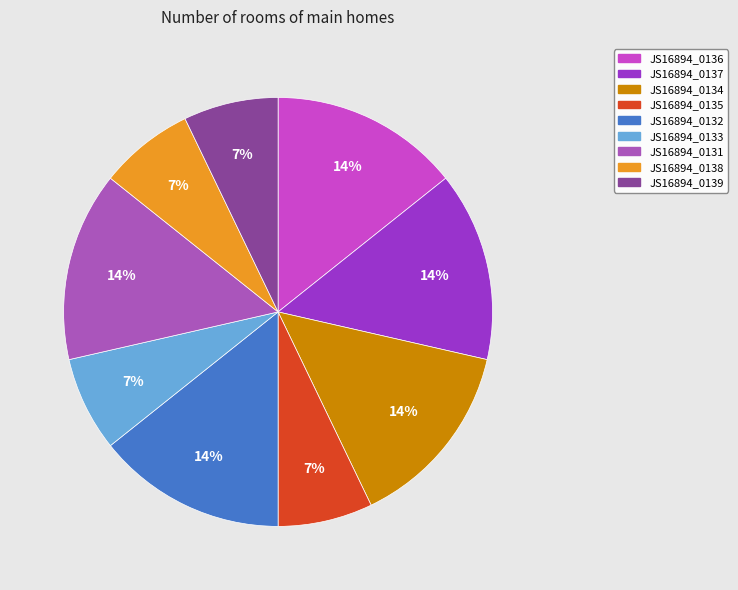

What is the ratio of the value at JS16894_0133 to the value at JS16894_0139?

1.0